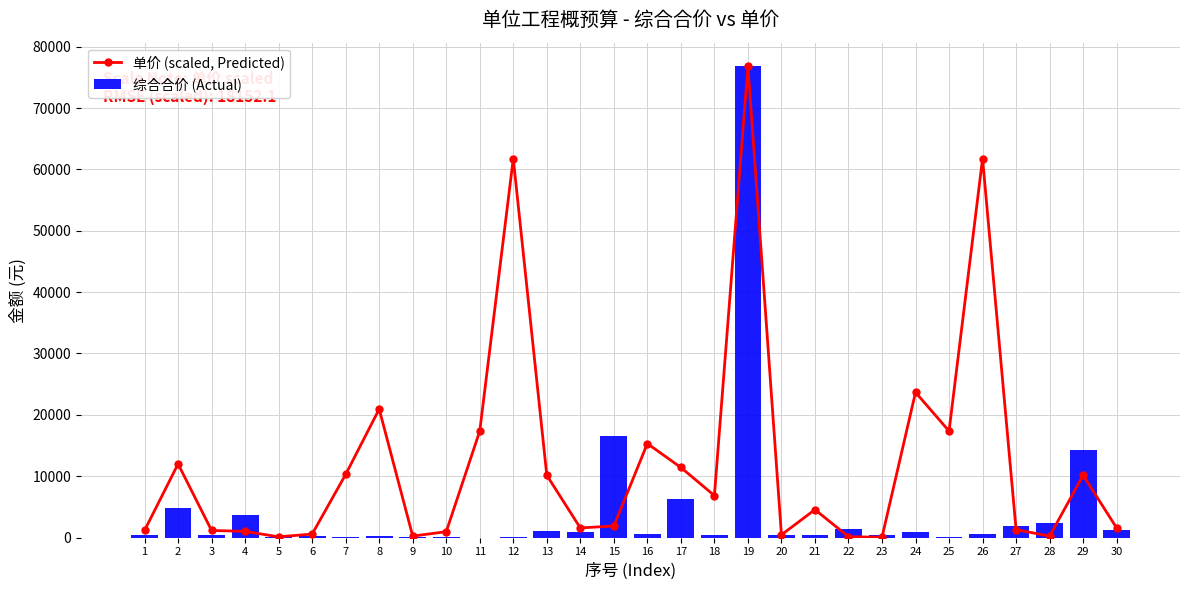

Is it true that 单价 (scaled, Predicted) equals 15649.6 at 13?

False